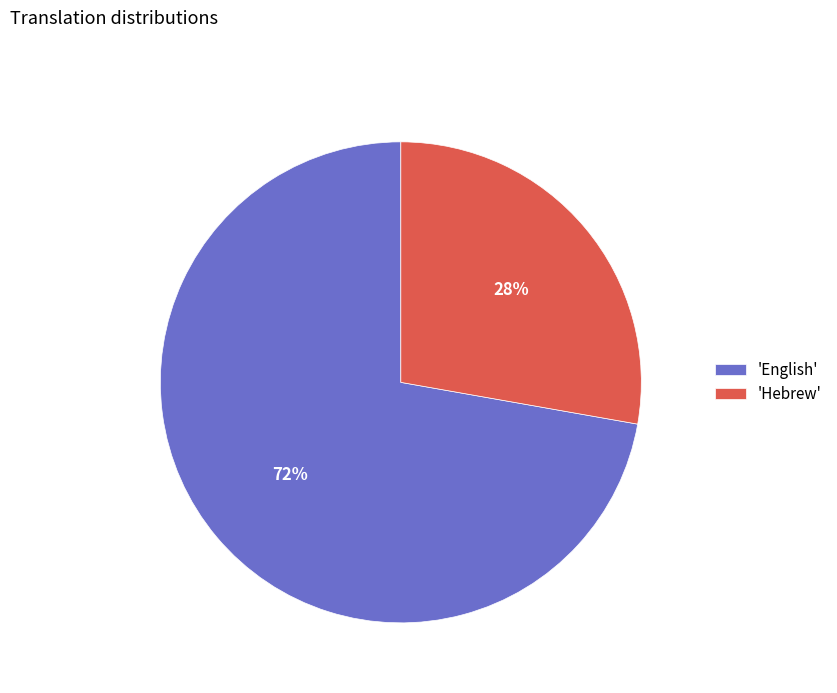

Combined, do 'English' and 'Hebrew' account for over 50%?

Yes